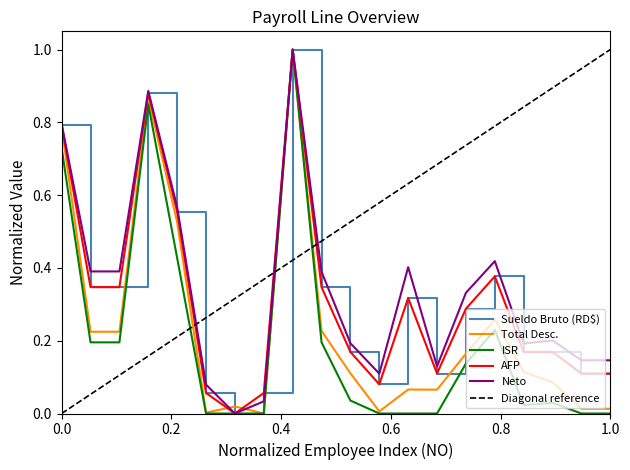

At which category does AFP reach its first local peak?

4